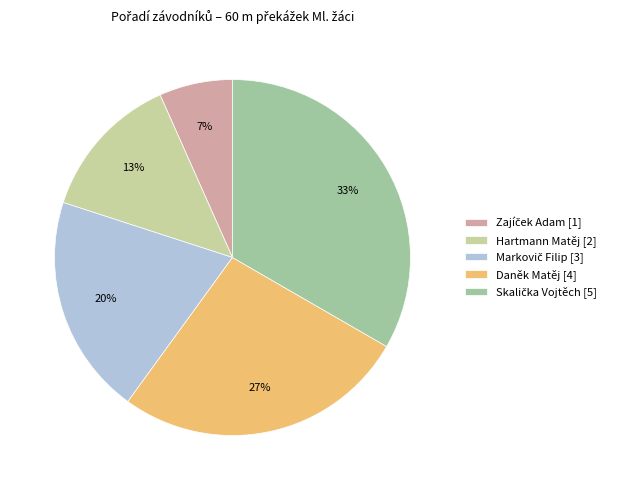

To the nearest percent, what is the average slice percentage?

20%